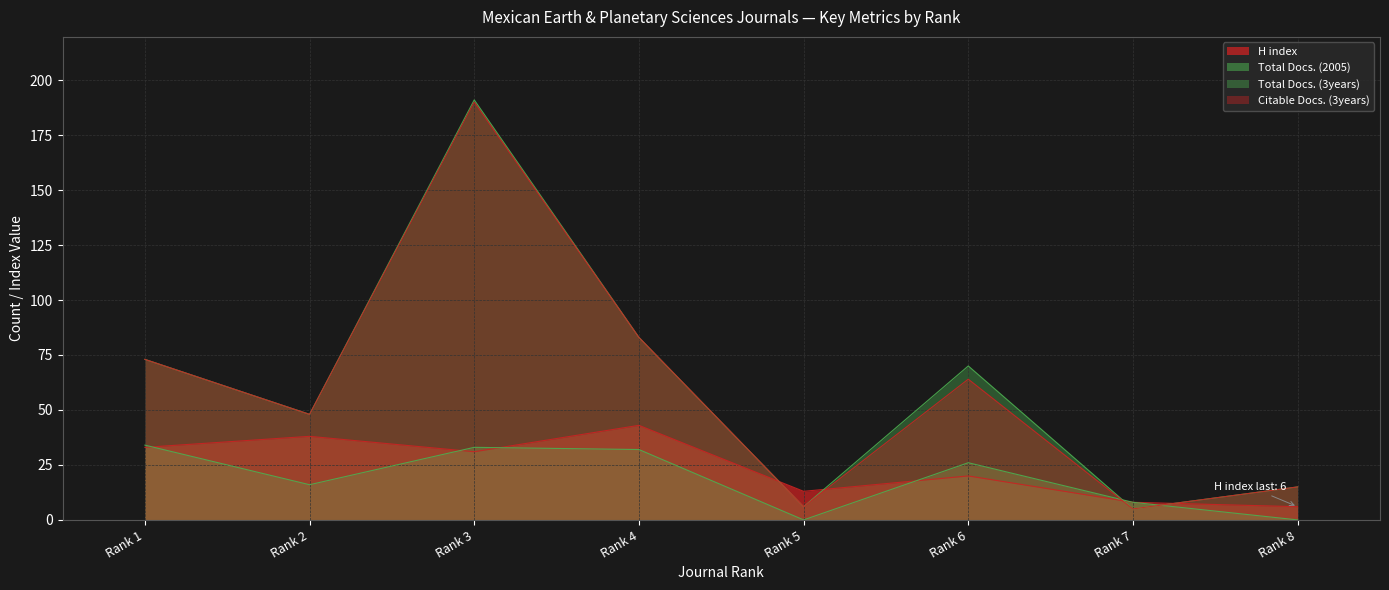

At which label does H index first exceed 31?

Rank 1